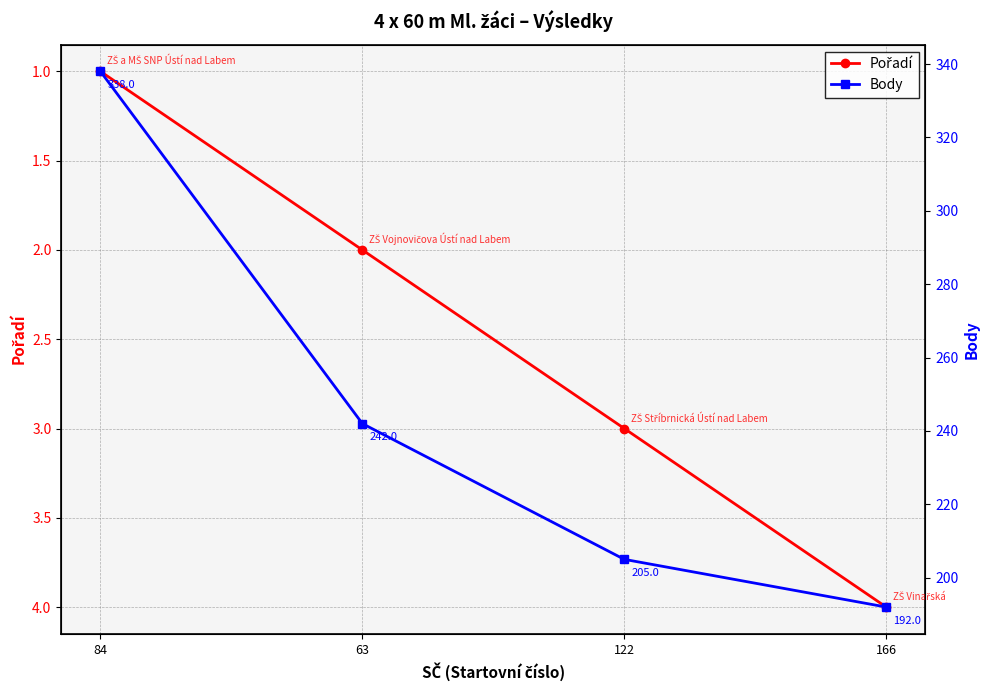

Does the chart have visible grid lines?

Yes